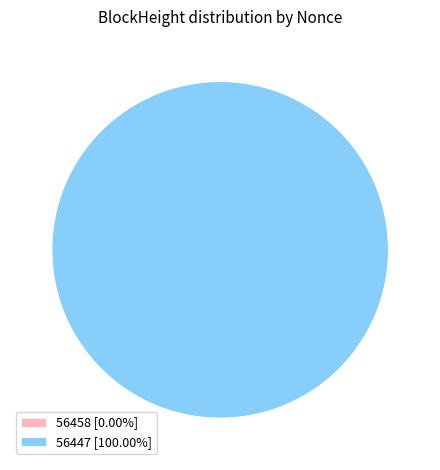

Is there any slice that represents more than half of the pie?

Yes